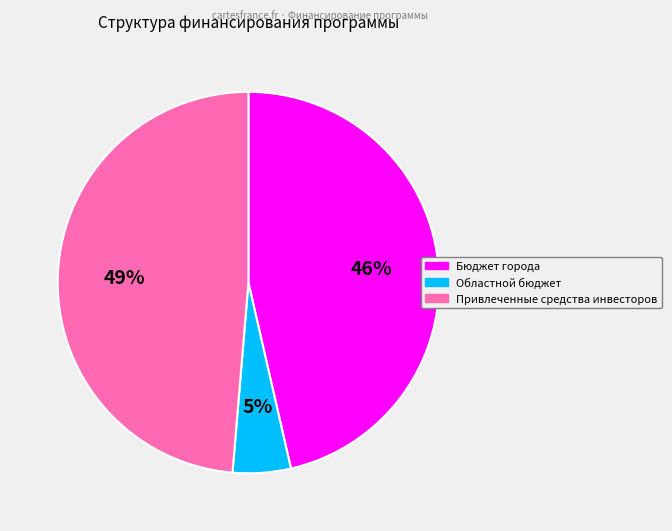

To the nearest percent, what percentage of the pie is Областной бюджет?

5%